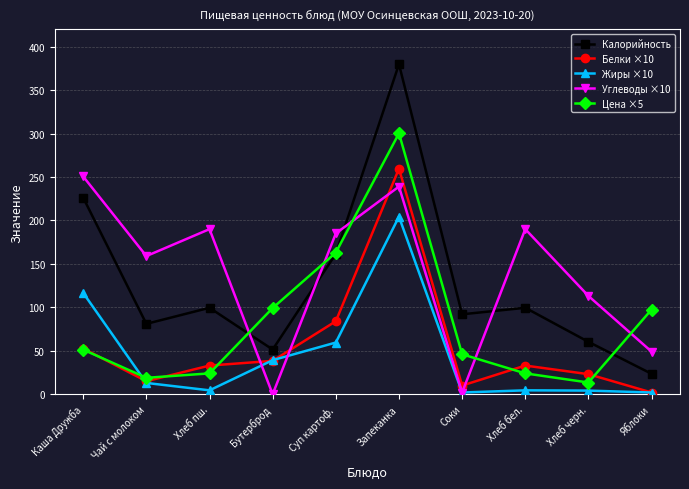

In Калорийность, how many points are higher than both neighbors (excluding endpoints)?

3